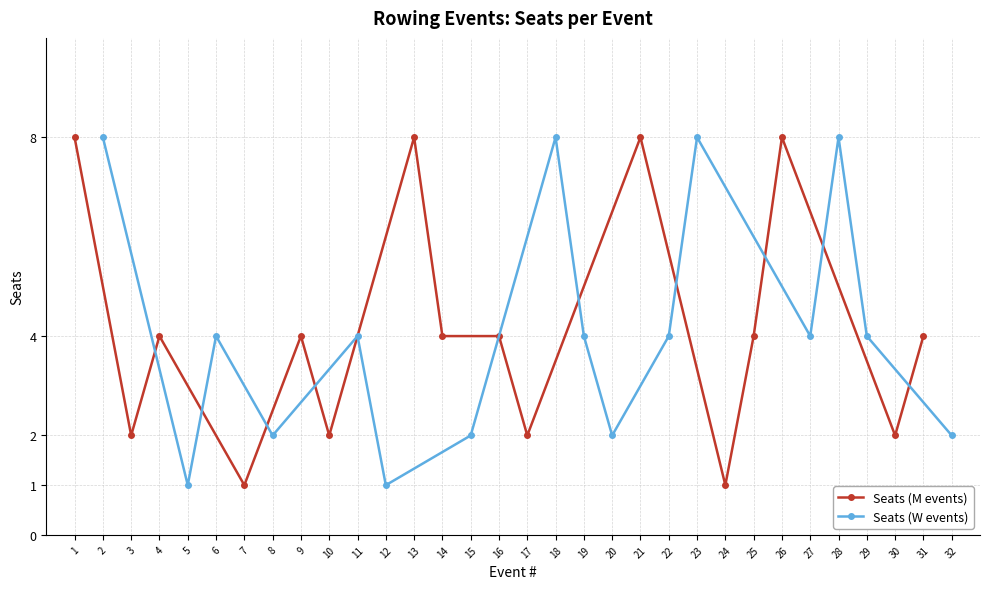

True or false: Seats (M events) and Seats (W events) cross at least once.

True